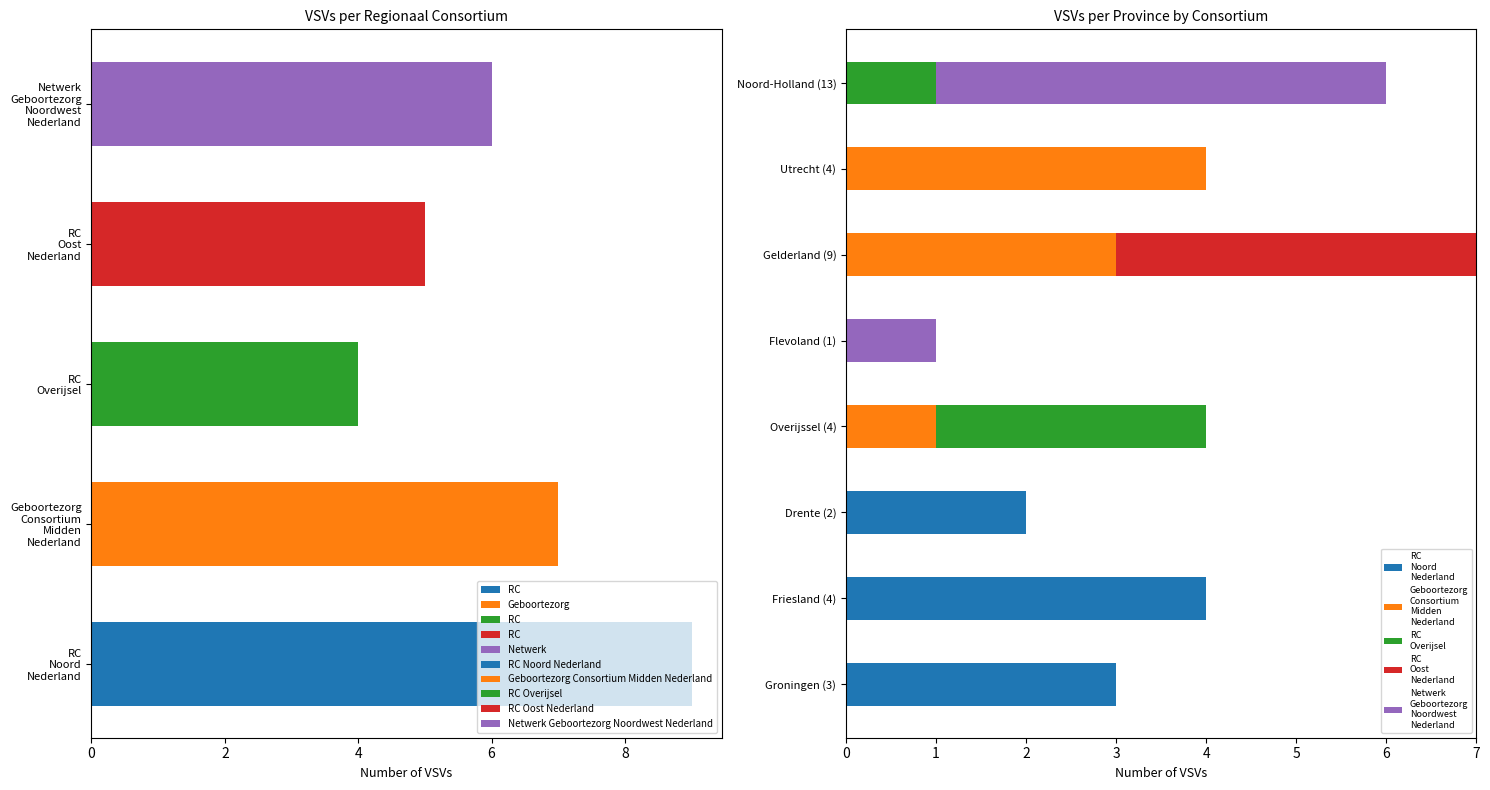

What is the maximum value for Geboortezorg Consortium Midden Nederland?

4